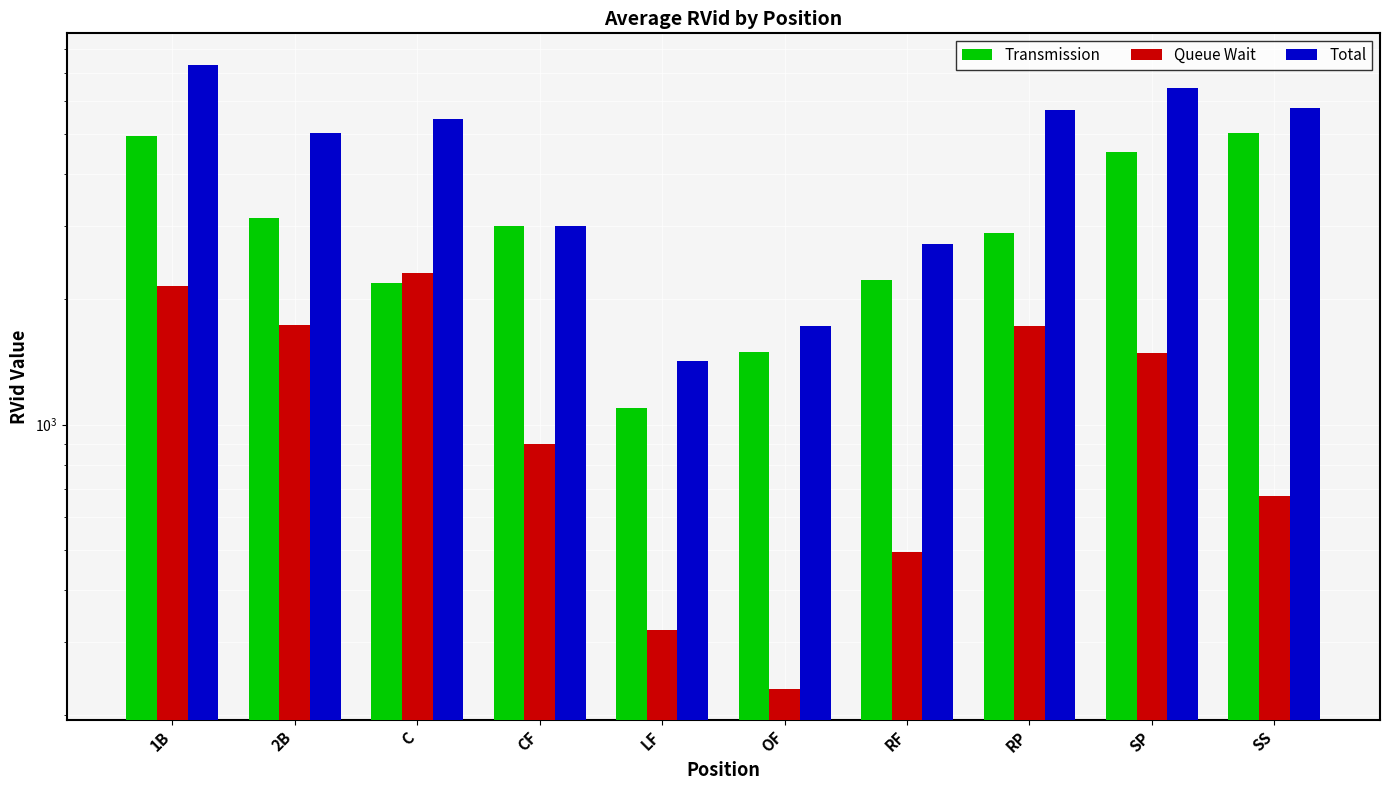

What is the total value across all series at OF?

3460.0